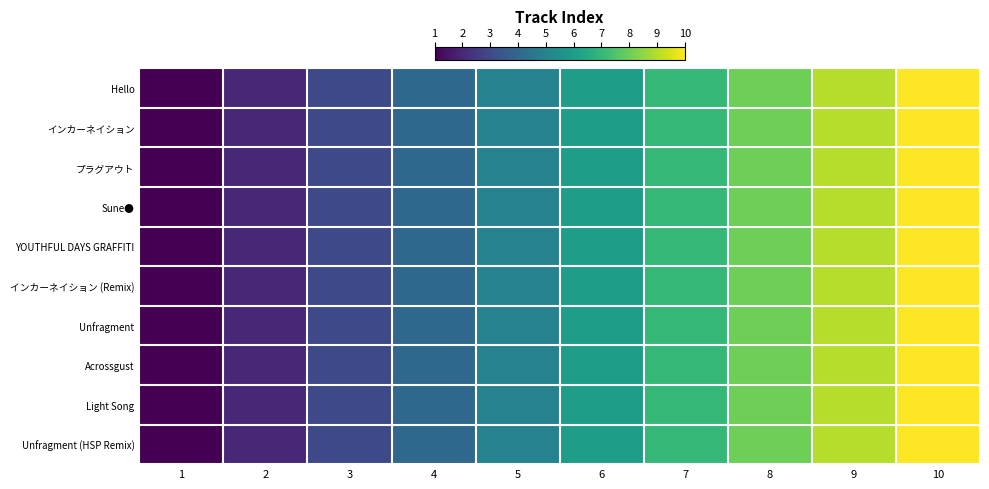

How many values are between 3 and 8?

6